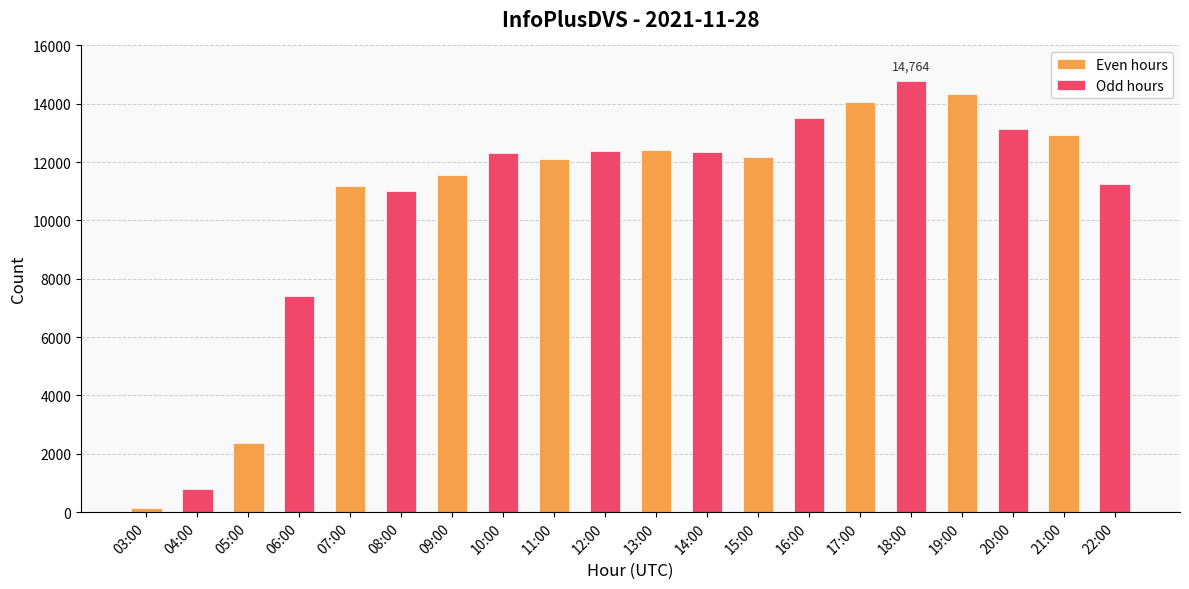

Does the chart contain any negative values?

No